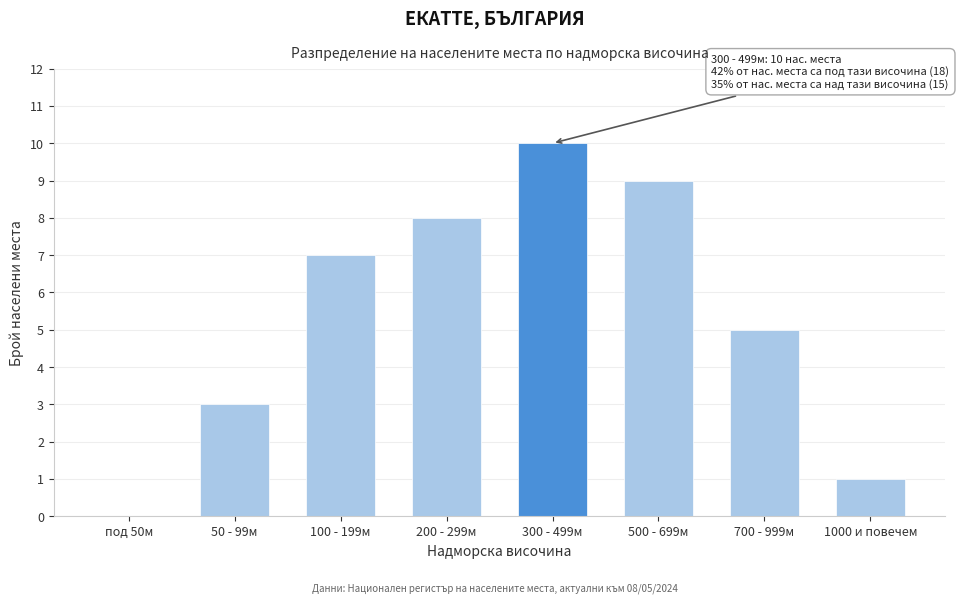

Reading right to left, extract all data points from this chart.

1000 и повечем=1	700 - 999м=5	500 - 699м=9	300 - 499м=10	200 - 299м=8	100 - 199м=7	50 - 99м=3	под 50м=0